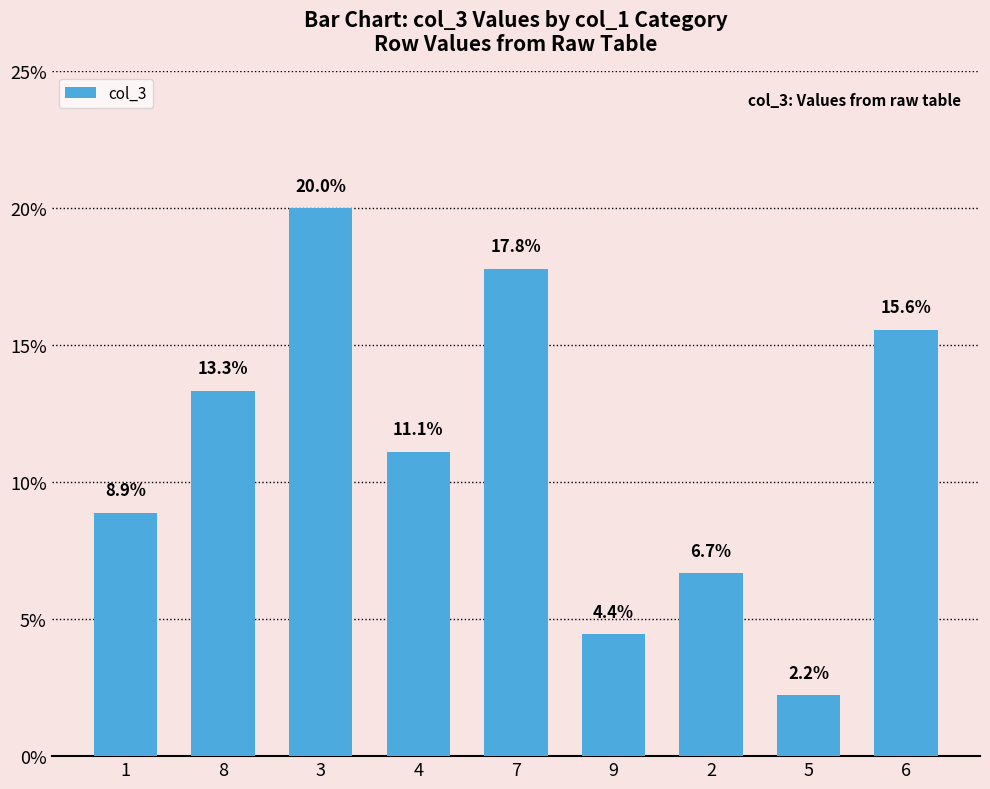

Does the chart contain any negative values?

No